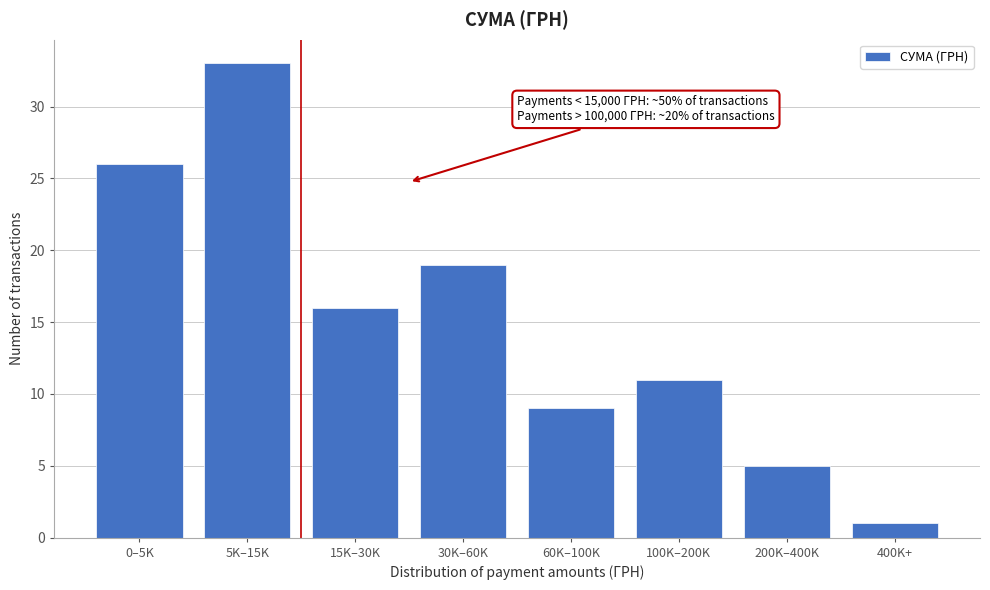

Reading left to right, extract all data points from this chart.

0–5K=26	5K–15K=33	15K–30K=16	30K–60K=19	60K–100K=9	100K–200K=11	200K–400K=5	400K+=1